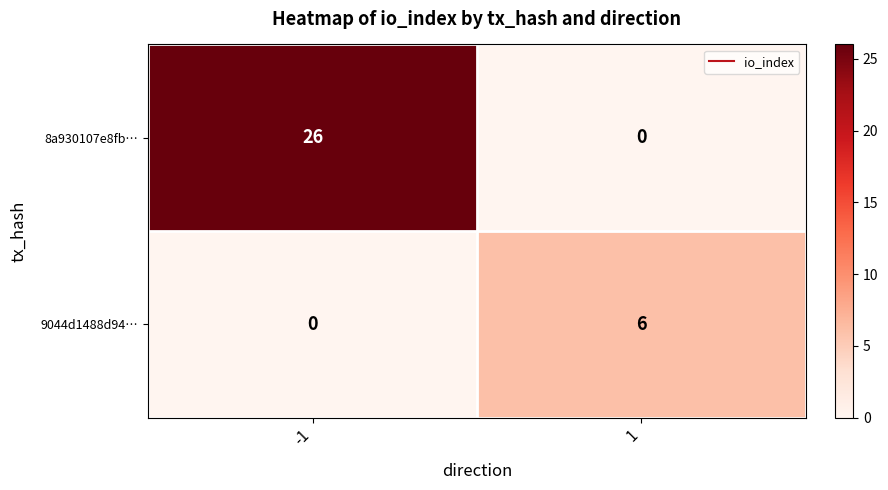

Reading left to right, extract all data points from this chart.

8a930107e8fb…: -1=26	1=0
9044d1488d94…: -1=0	1=6